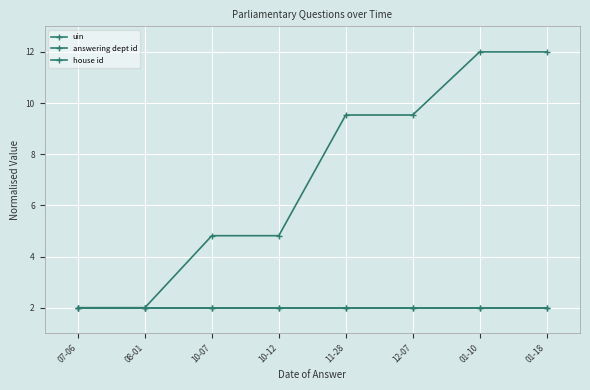

True or false: answering dept id and house id intersect in this chart.

False